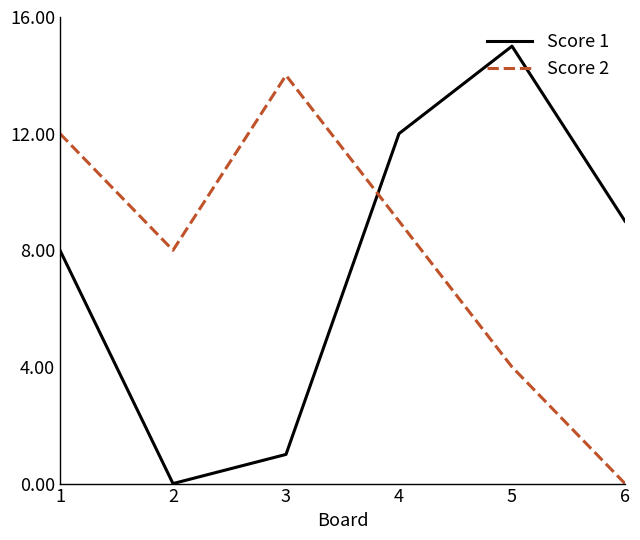

At which category is the sum across all series the highest?

4